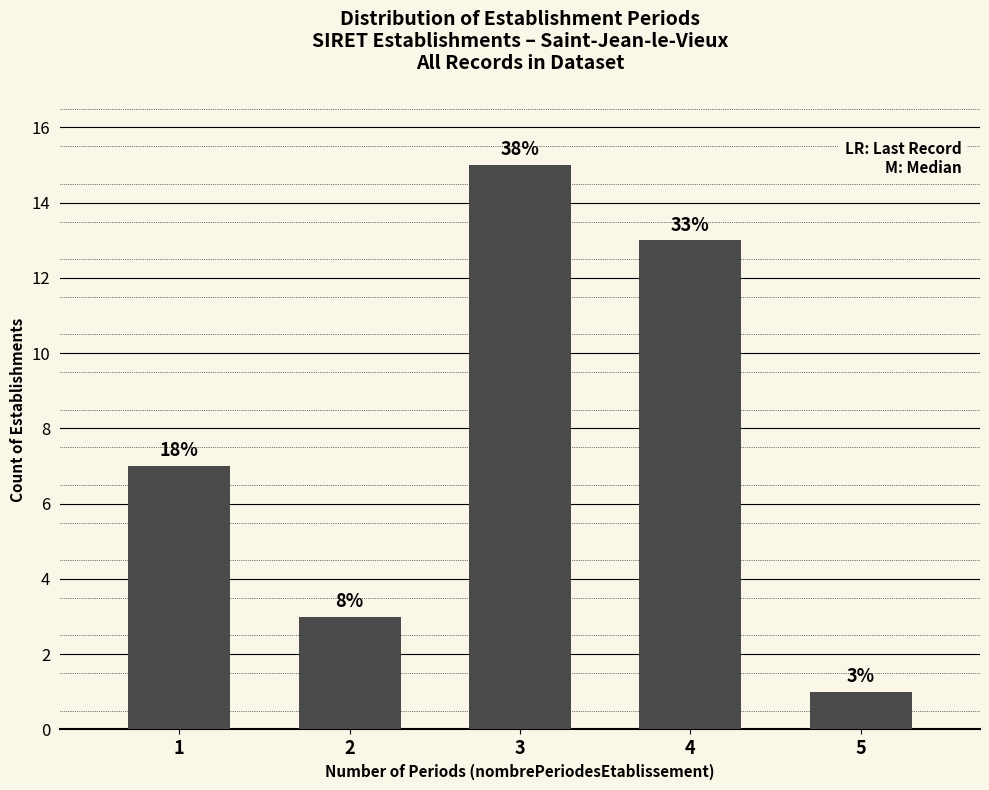

Does the chart contain any negative values?

No